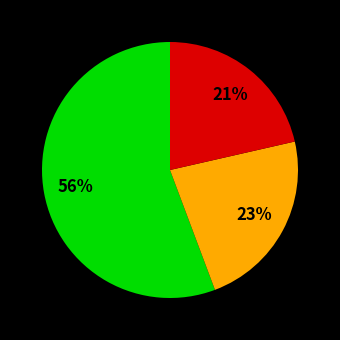

How many segments does this pie chart have?

3